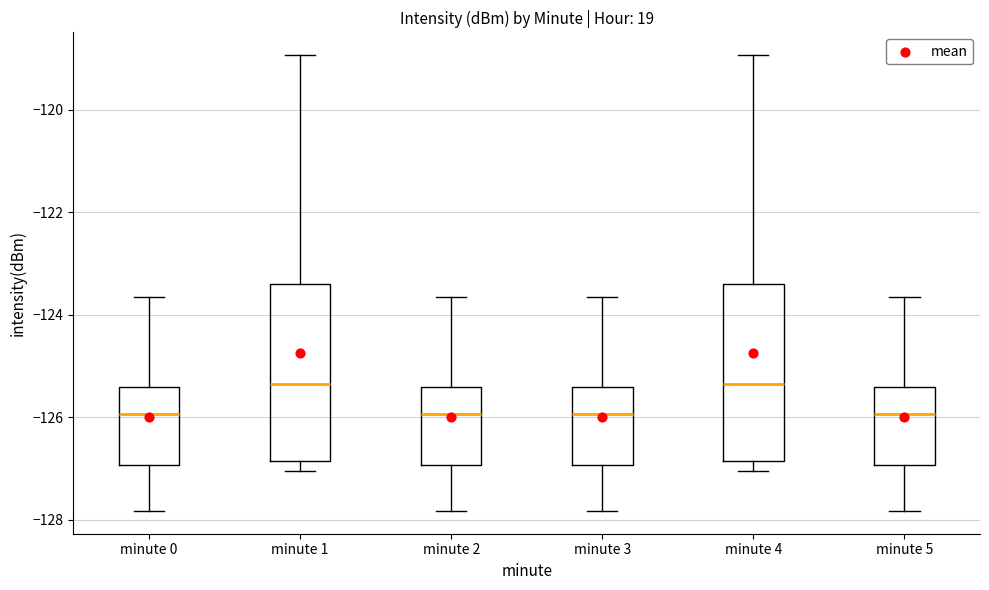

Reading left to right, read every box against the y-axis: the position of its median line, the range the box covers, and the ends of its whiskers. The values are not printed on the chart, so give them approximately, as read against the axis.

minute 0: median -126.0, box -127.0 to -125.4, whiskers -127.8 to -123.6
minute 1: median -125.4, box -126.8 to -123.4, whiskers -127.0 to -119.0
minute 2: median -126.0, box -127.0 to -125.4, whiskers -127.8 to -123.6
minute 3: median -126.0, box -127.0 to -125.4, whiskers -127.8 to -123.6
minute 4: median -125.4, box -126.8 to -123.4, whiskers -127.0 to -119.0
minute 5: median -126.0, box -127.0 to -125.4, whiskers -127.8 to -123.6